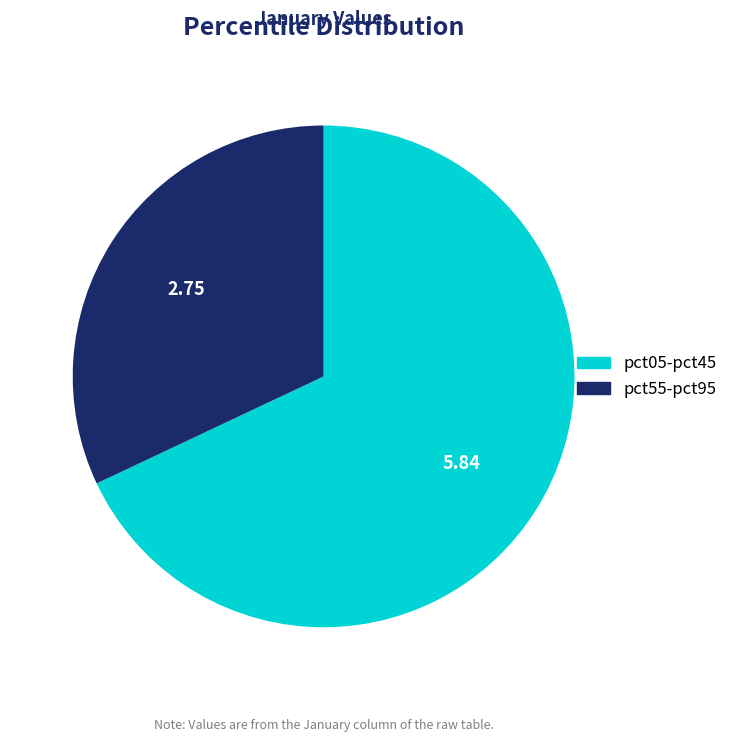

Is there a majority slice in this chart?

Yes